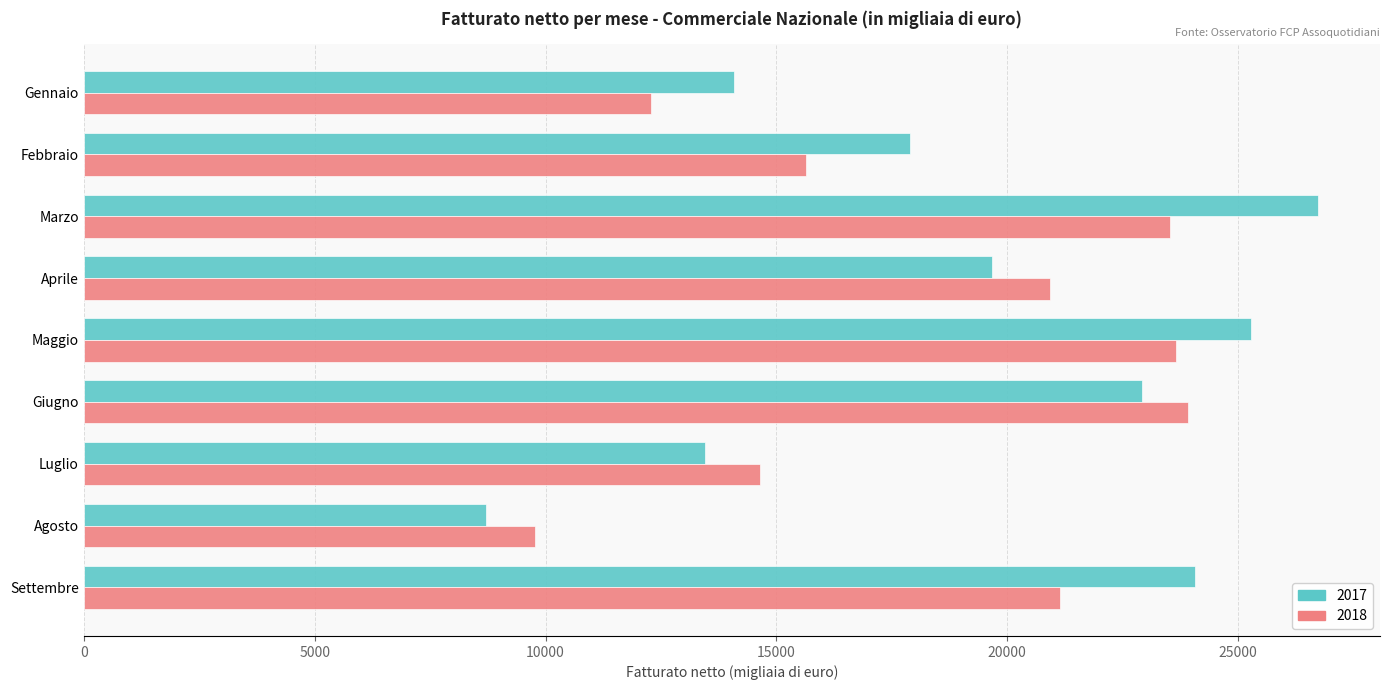

What is the spread (max minus min) of values at Marzo?

3214.0